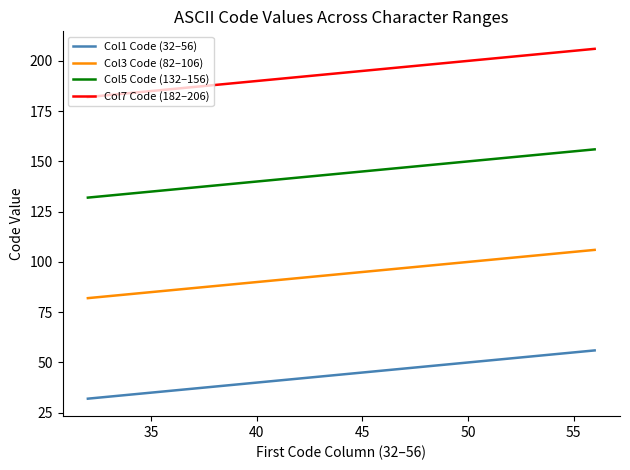

Rank the series by their average value, from highest to lowest.

Col7 Code (182–206), Col5 Code (132–156), Col3 Code (82–106), Col1 Code (32–56)